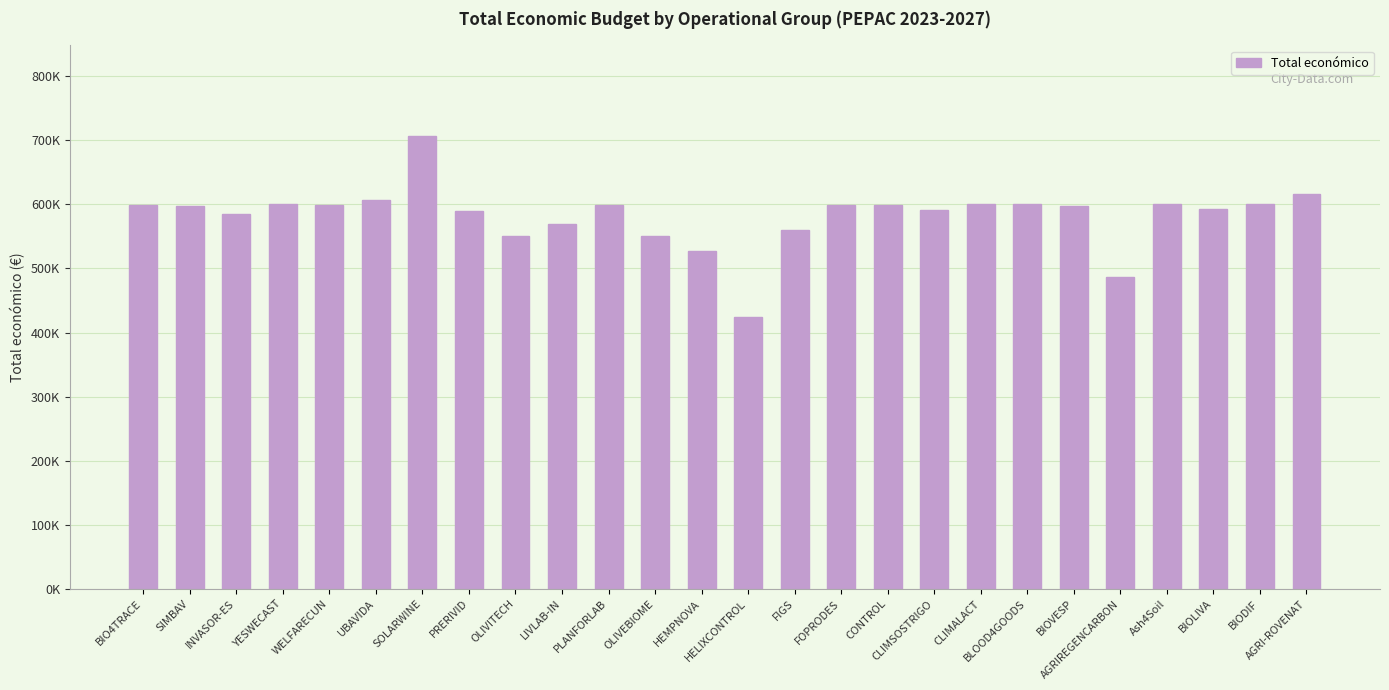

Does the chart contain any negative values?

No